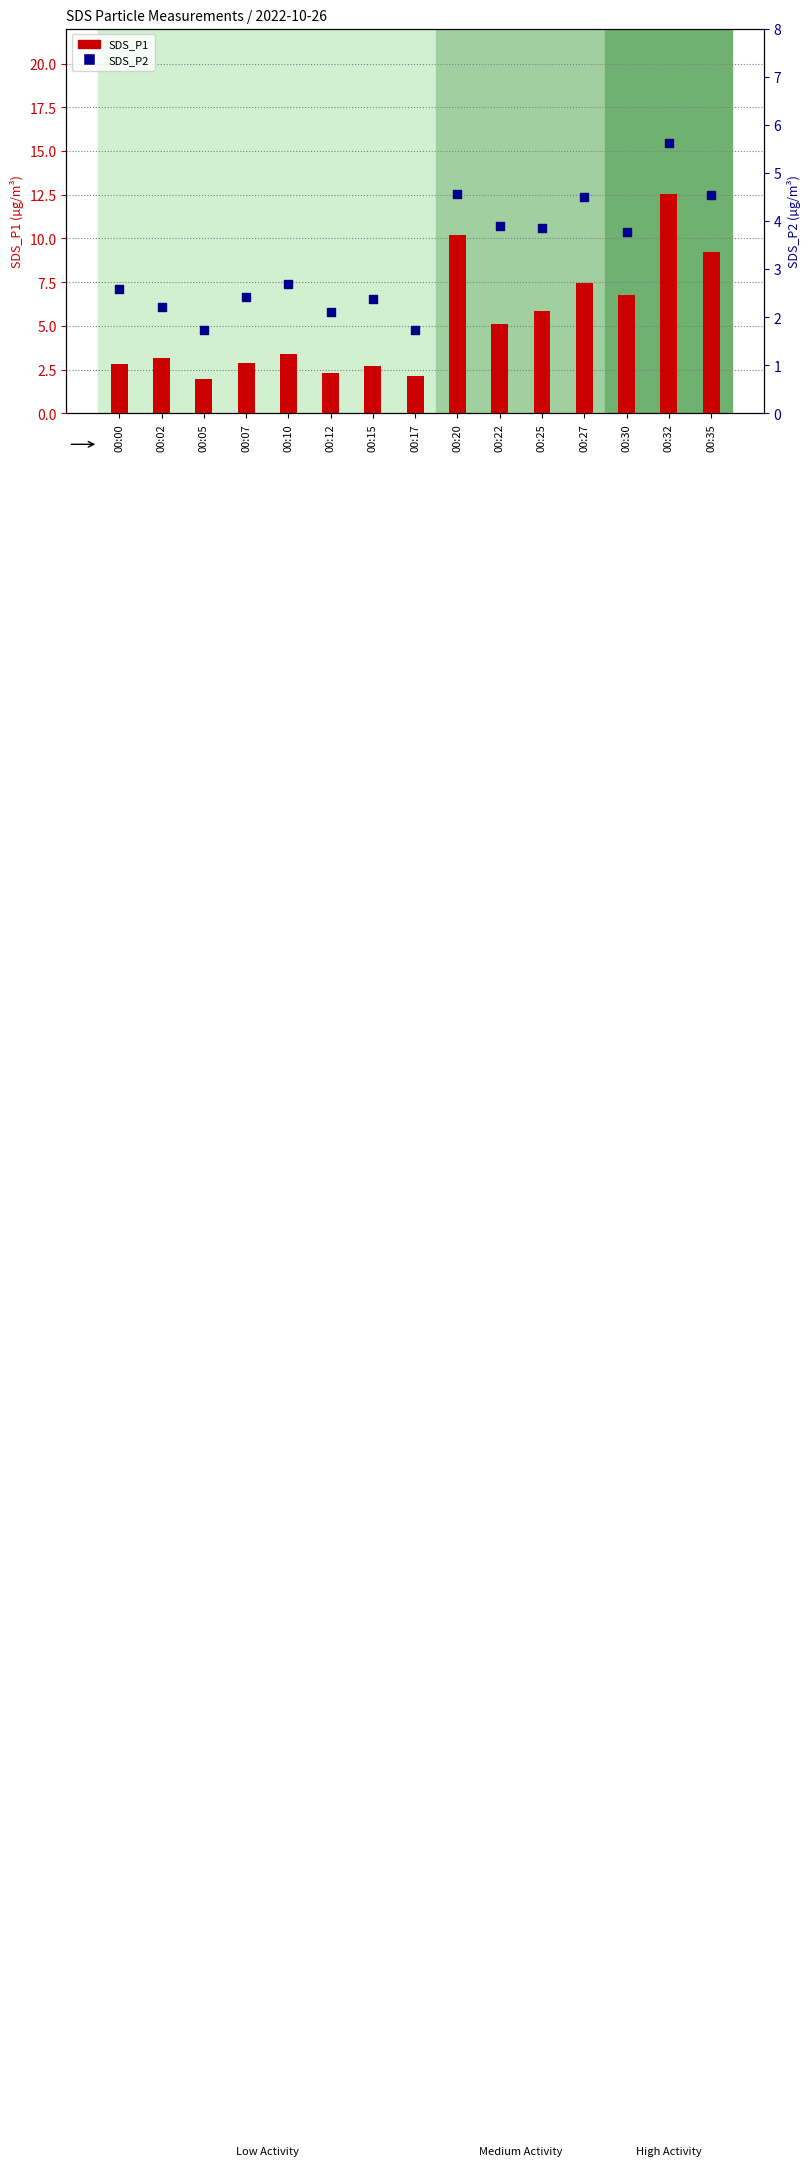

At how many categories does at least one series exceed 9?

3